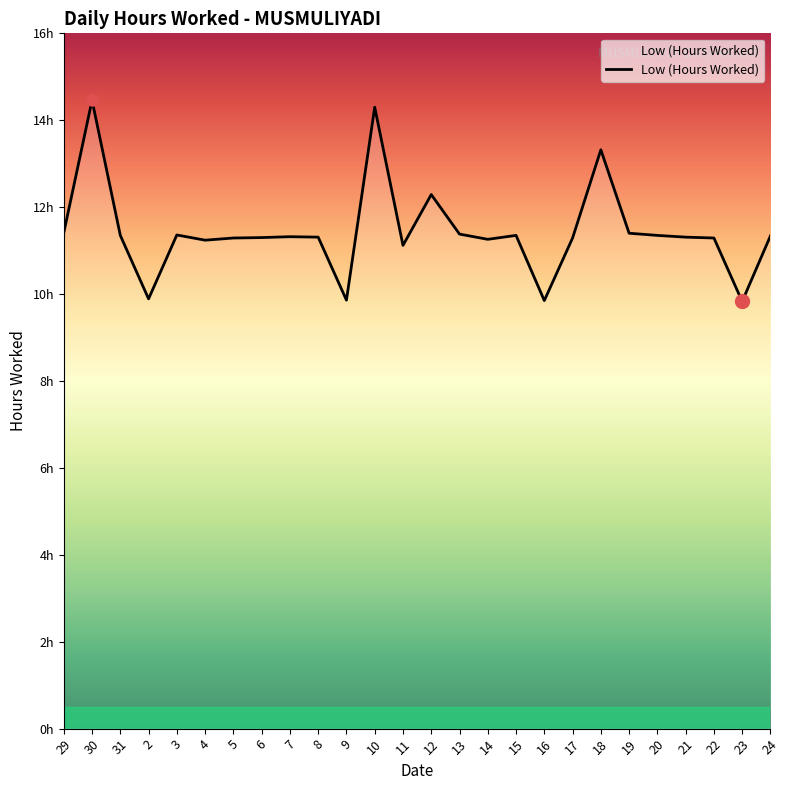

Reading left to right, extract all data points from this chart.

11.4	14.5	11.3	9.9	11.4	11.2	11.3	11.3	11.3	11.3	9.9	14.3	11.1	12.3	11.4	11.3	11.3	9.8	11.3	13.3	11.4	11.3	11.3	11.3	9.8	11.3